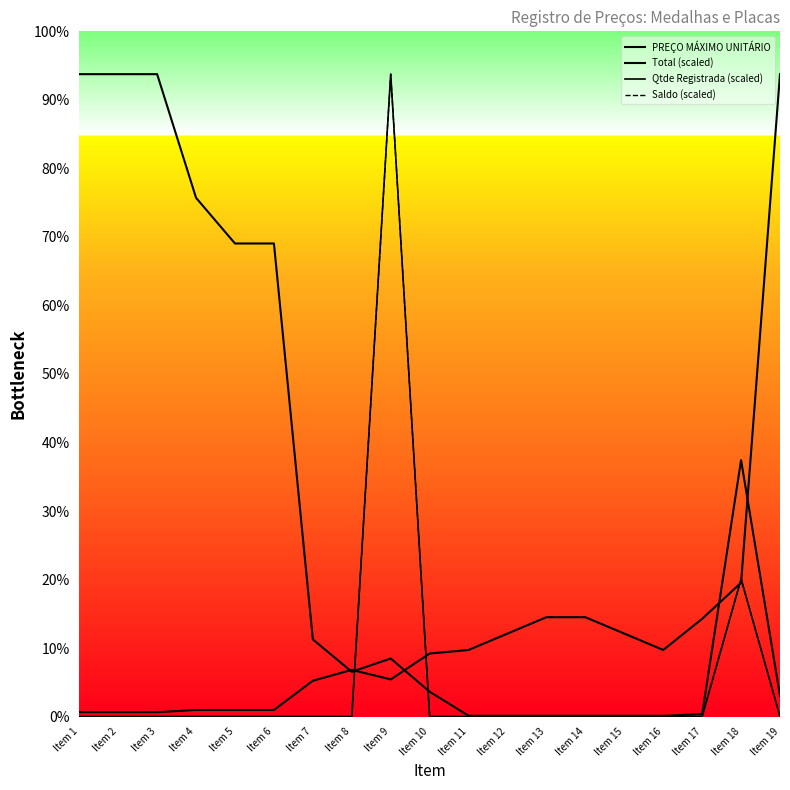

How many values in the Total (scaled) series are below 52?

9